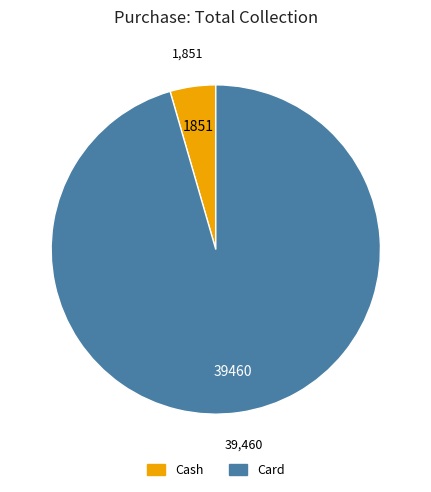

True or false: Card accounts for 96% of the total.

True